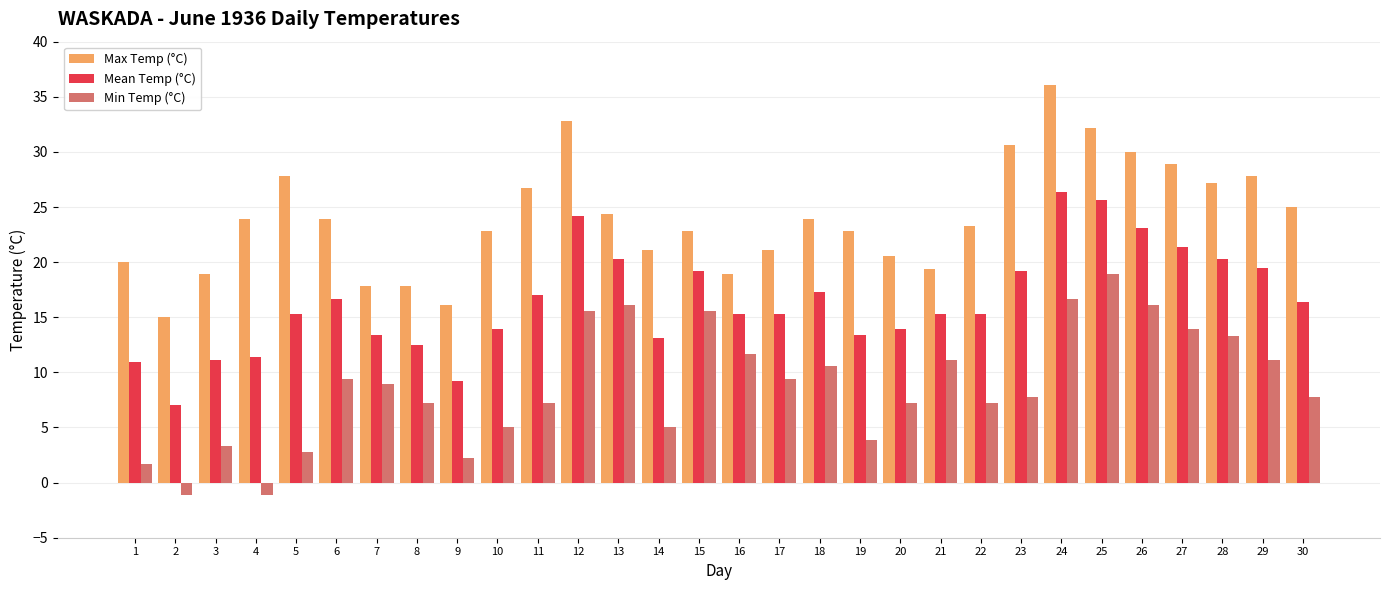

What is the difference between the Max Temp (°C) values at 26 and 10?

7.2